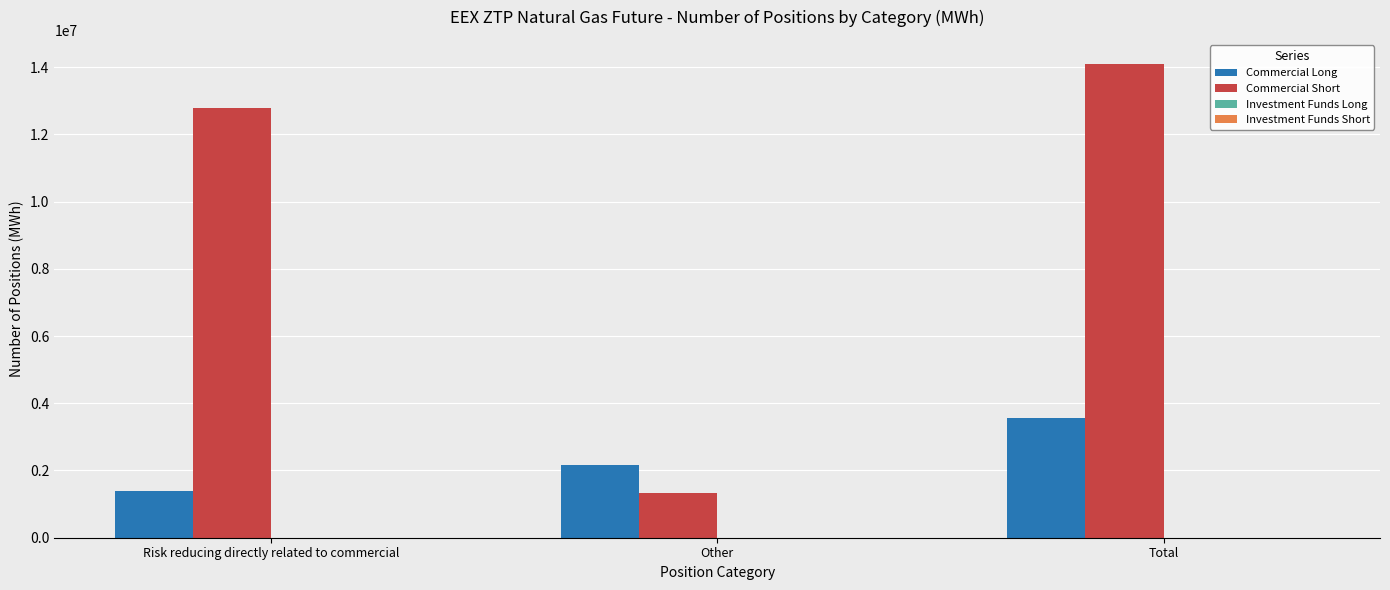

What is the label of the 1st bar from the left?

Risk reducing directly related to commercial